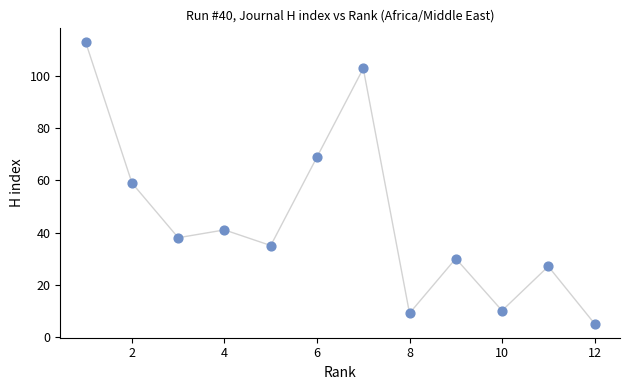

What is the range of Y values (max minus min)?

108